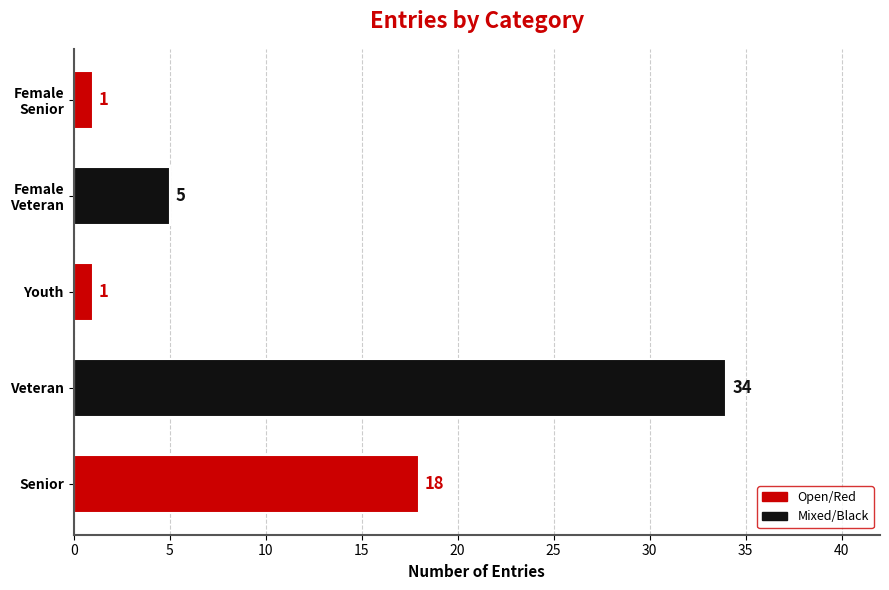

What is the greatest value displayed?

34